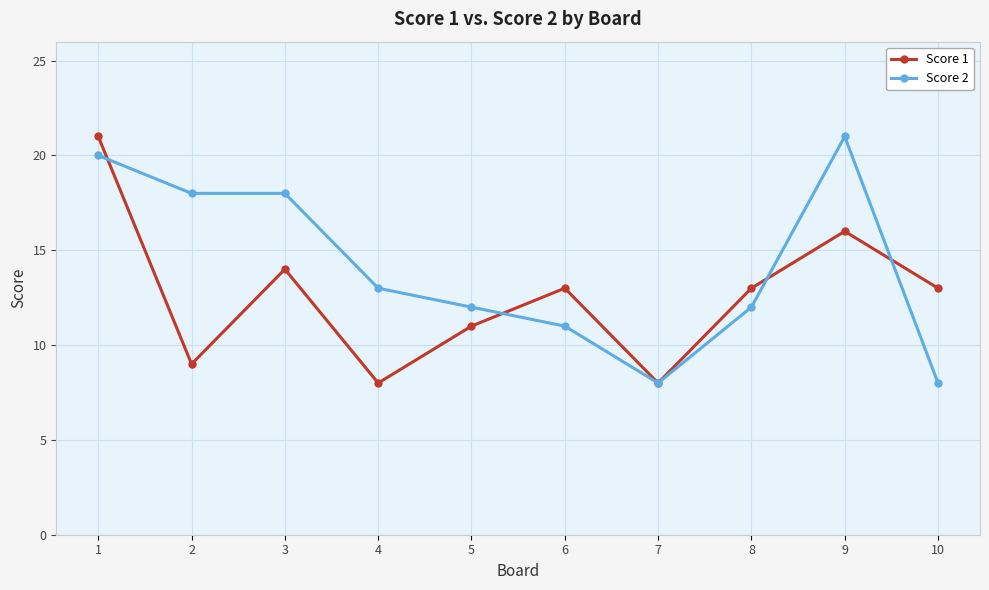

What is the average value of the Score 2 series?

14